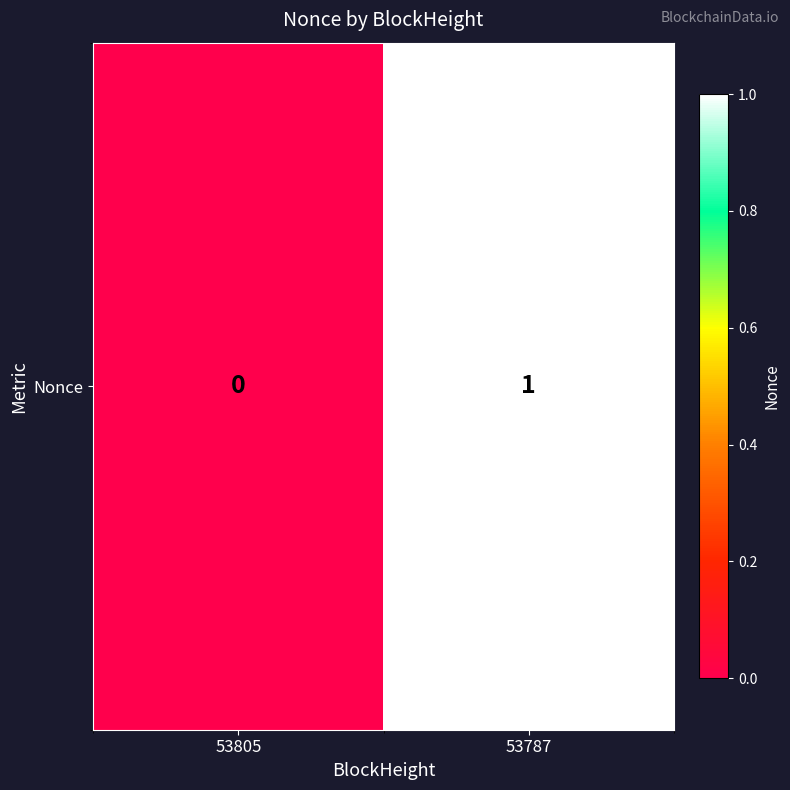

What is the sum of the values at 53805 and 53787?

1